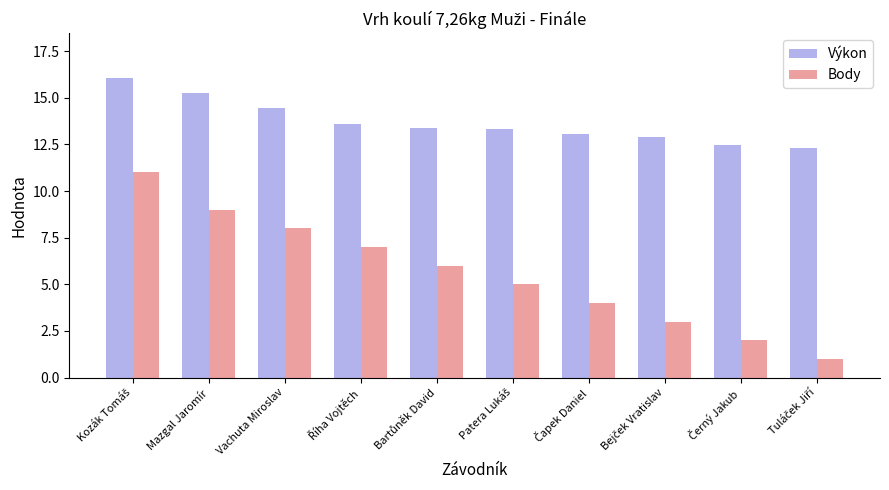

What are all the series names shown in the legend?

Výkon, Body